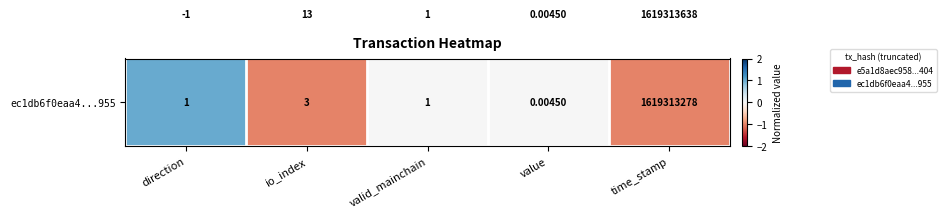

At which category is the sum across all series the highest?

time_stamp